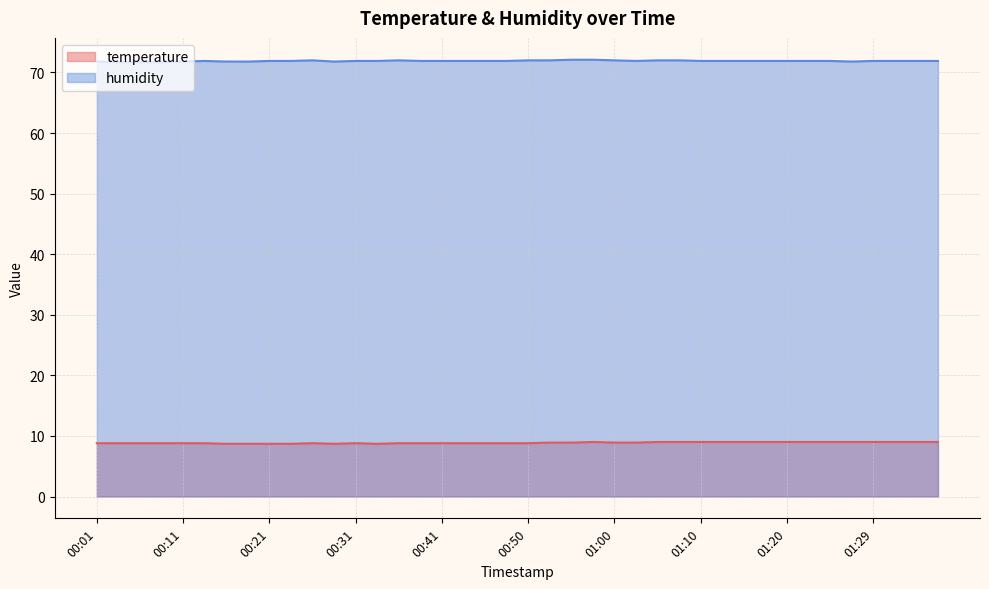

Reading left to right, extract all data points from this chart.

temperature: 00:01=8.8	00:04=8.8	00:06=8.8	00:09=8.8	00:11=8.8	00:14=8.8	00:16=8.7	00:19=8.7	00:21=8.7	00:24=8.7	00:26=8.8	00:28=8.7	00:31=8.8	00:33=8.7	00:36=8.8	00:38=8.8	00:41=8.8	00:43=8.8	00:46=8.8	00:48=8.8	00:50=8.8	00:53=8.9	00:55=8.9	00:58=9.0	01:00=8.9	01:03=8.9	01:05=9.0	01:07=9.0	01:10=9.0	01:12=9.0	01:15=9.0	01:17=9.0	01:20=9.0	01:22=9.0	01:24=9.0	01:27=9.0	01:29=9.0	01:32=9.0	01:34=9.0	01:37=9.0
humidity: 00:01=71.8	00:04=71.7	00:06=71.7	00:09=71.7	00:11=71.8	00:14=71.9	00:16=71.8	00:19=71.8	00:21=71.9	00:24=71.9	00:26=72.0	00:28=71.8	00:31=71.9	00:33=71.9	00:36=72.0	00:38=71.9	00:41=71.9	00:43=71.9	00:46=71.9	00:48=71.9	00:50=72.0	00:53=72.0	00:55=72.1	00:58=72.1	01:00=72.0	01:03=71.9	01:05=72.0	01:07=72.0	01:10=71.9	01:12=71.9	01:15=71.9	01:17=71.9	01:20=71.9	01:22=71.9	01:24=71.9	01:27=71.8	01:29=71.9	01:32=71.9	01:34=71.9	01:37=71.9